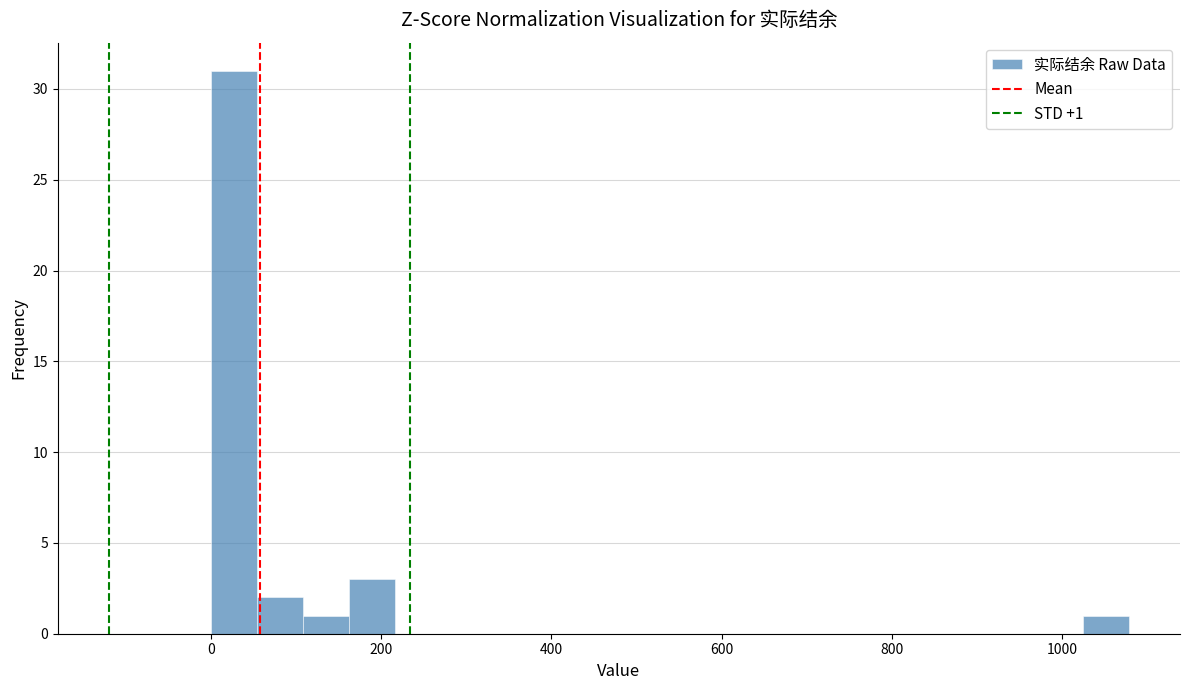

Read against the x-axis, roughly where is the centre of the tallest bar?

20